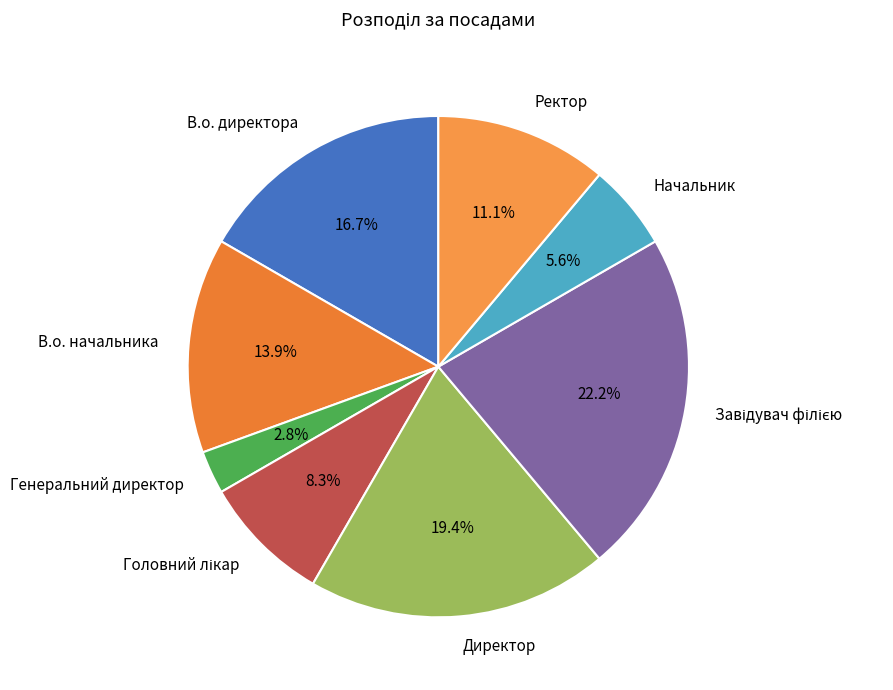

How much of the chart is everything except В.о. начальника?

86.1%